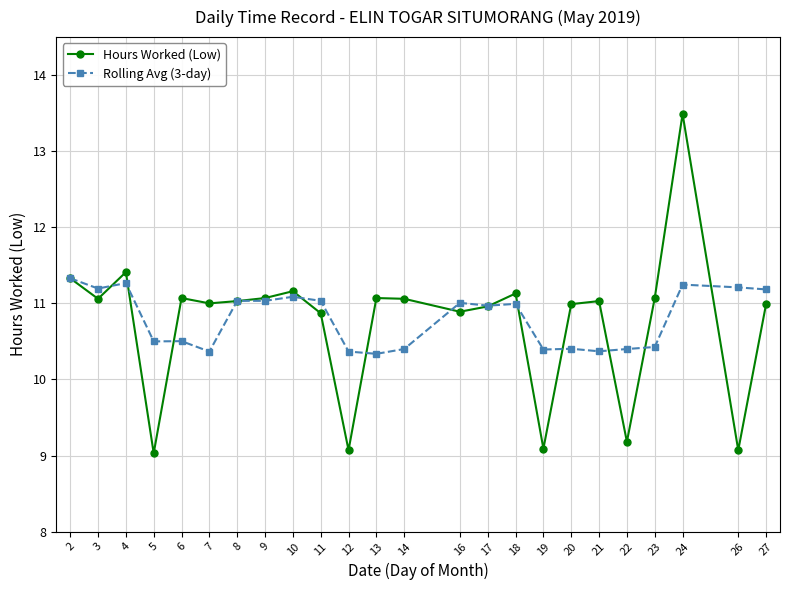

True or false: Hours Worked (Low) has more than 2 interior local peaks.

True